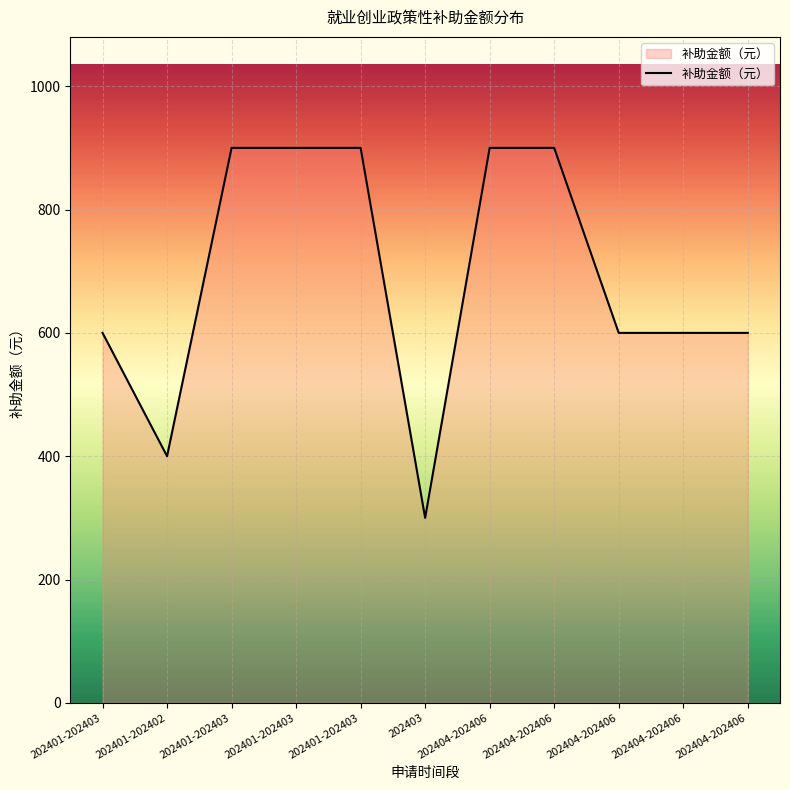

At which category does the chart reach its peak across all series?

202401-202403